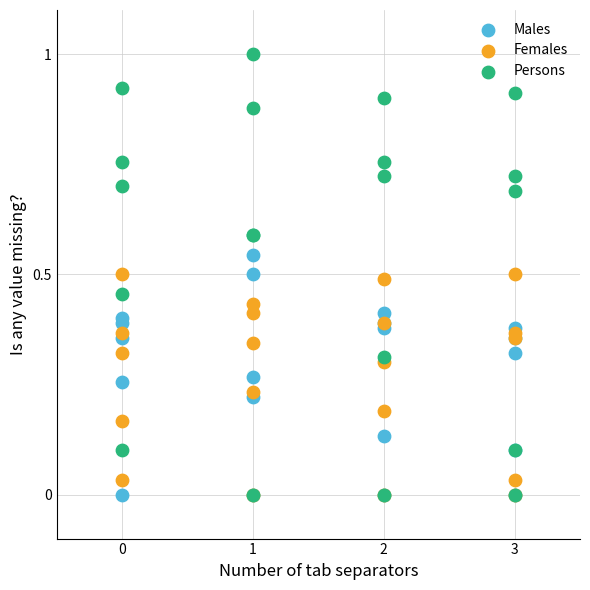

What are all the series names shown in the legend?

Males, Females, Persons